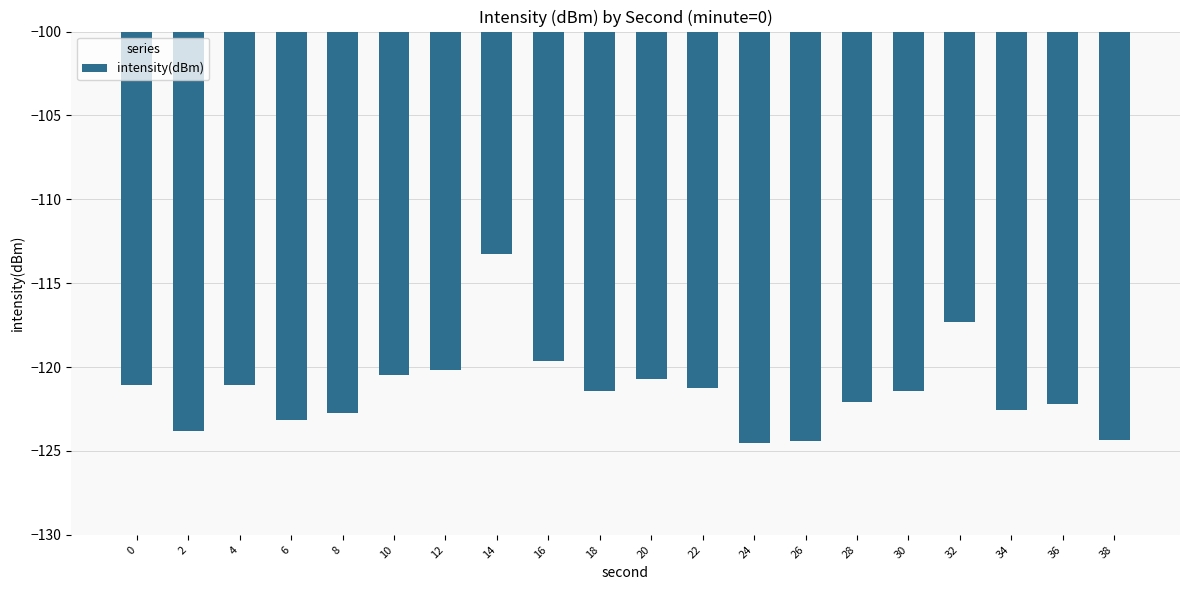

What is the value of the 1st bar from the left?

-121.0